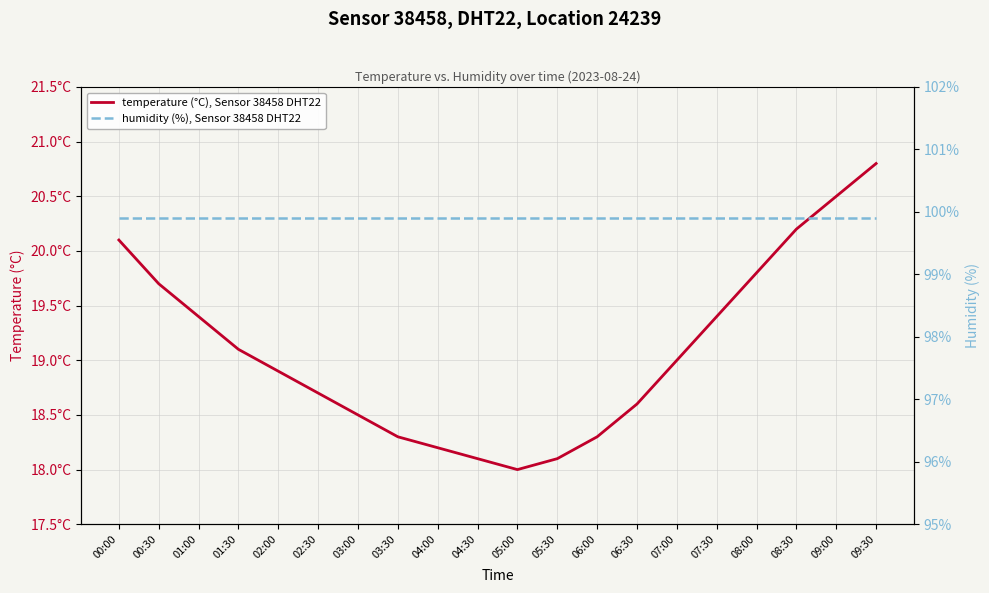

Is this an area chart (filled region under the line)?

No